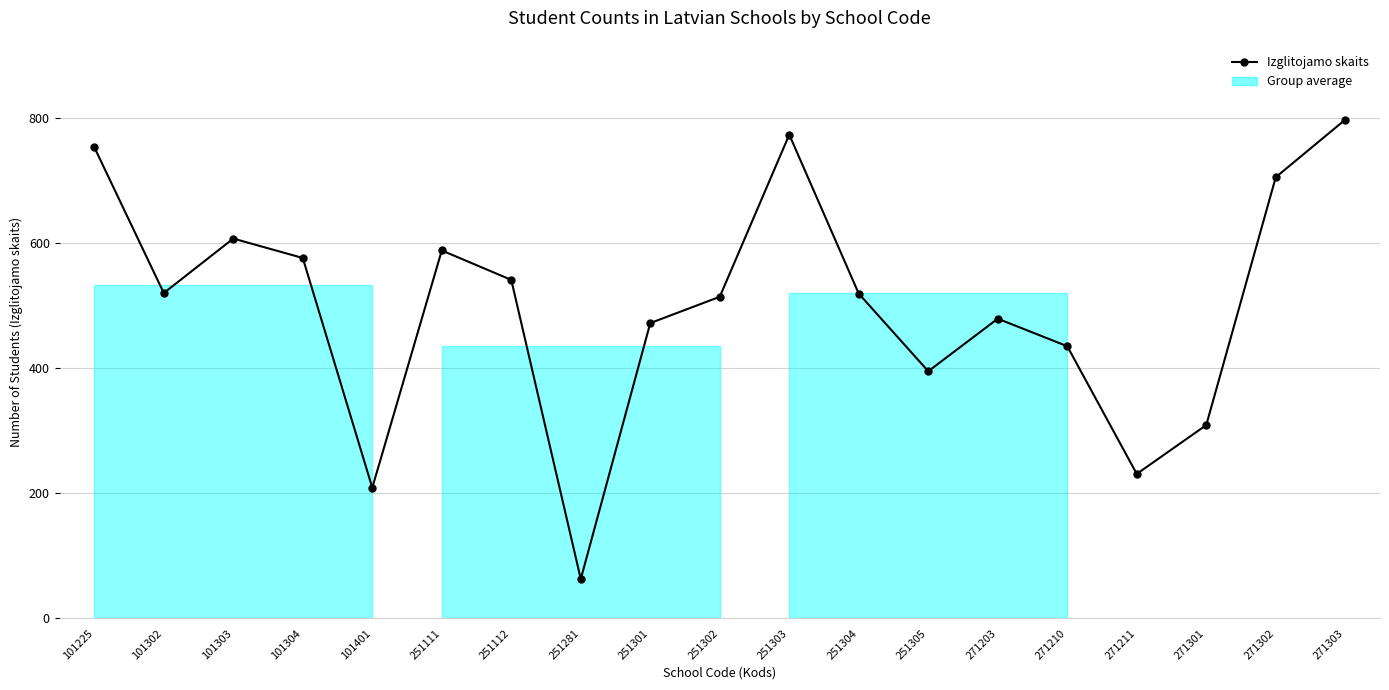

List the labels in order of value, largest first.

271303, 251303, 101225, 271302, 101303, 251111, 101304, 251112, 101302, 251304, 251302, 271203, 251301, 271210, 251305, 271301, 271211, 101401, 251281